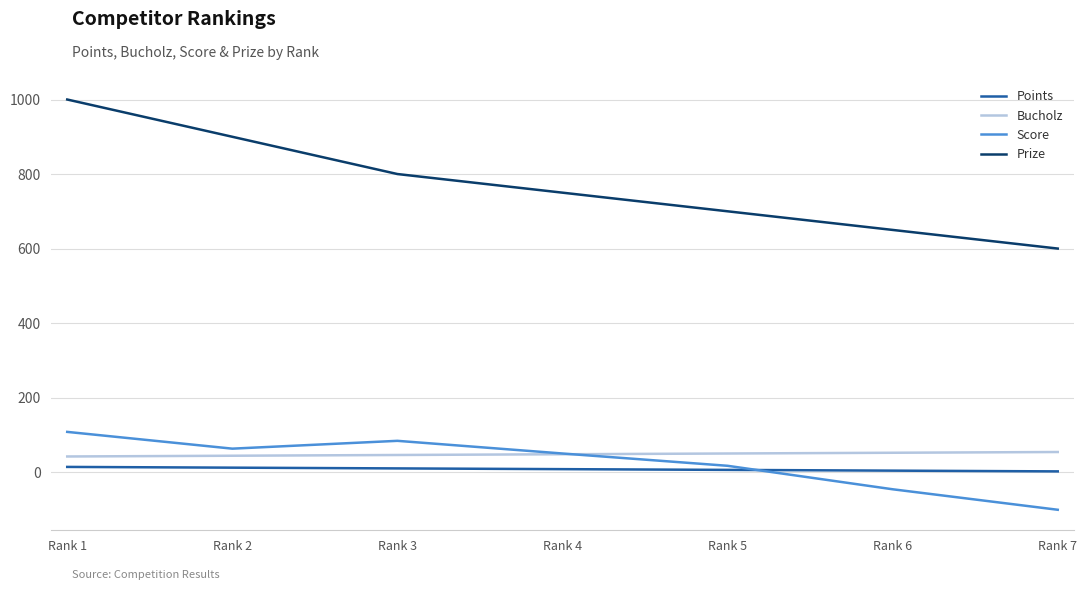

What is the average value of the Bucholz series?

48